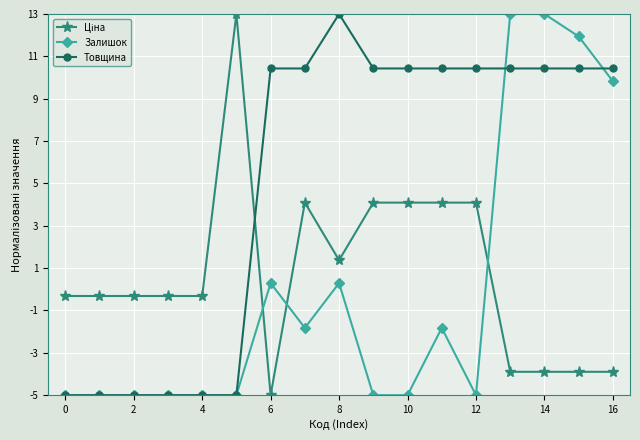

Which series has the largest total across all categories?

Товщина